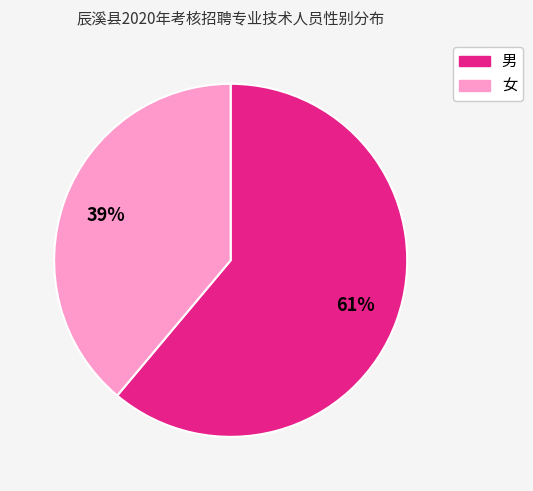

What is the largest slice in the pie chart?

男